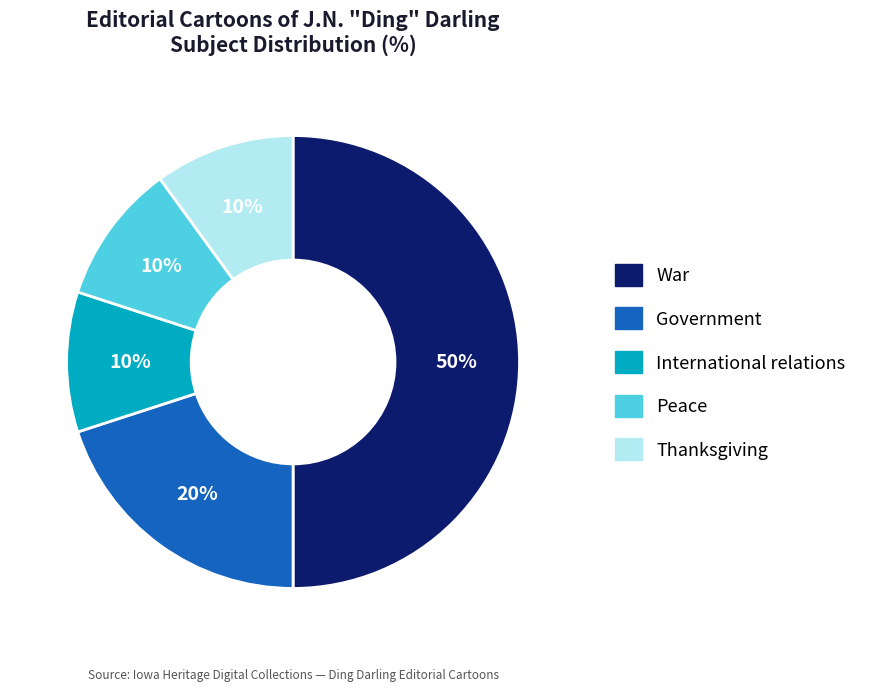

Which slice is the largest?

War